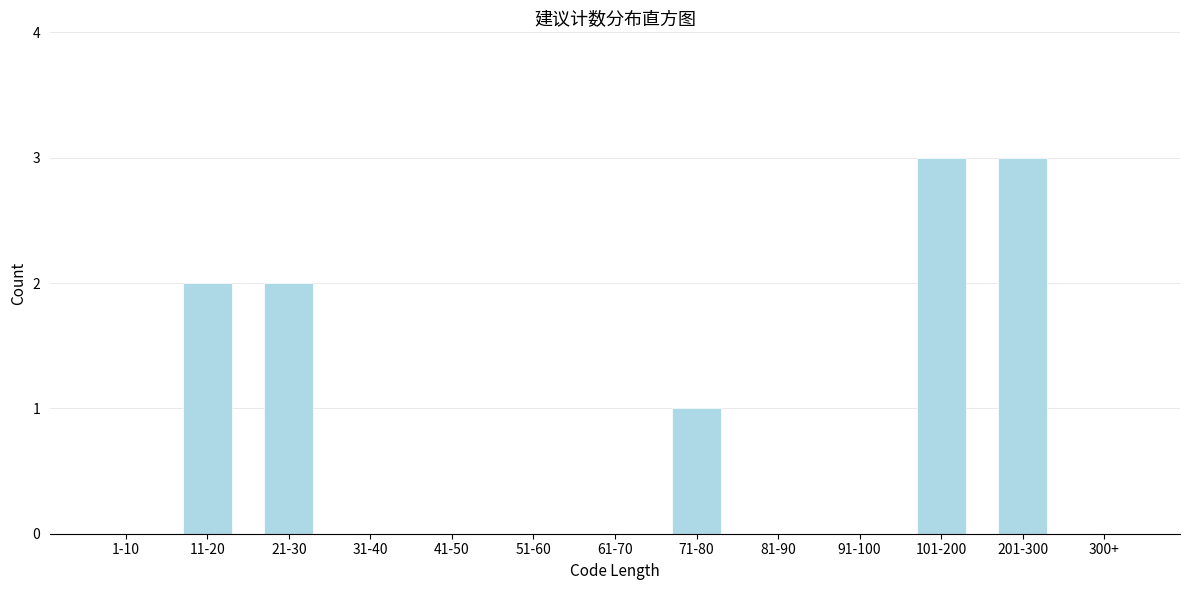

Reading left to right, transcribe all the data shown in this chart.

1-10=0	11-20=2	21-30=2	31-40=0	41-50=0	51-60=0	61-70=0	71-80=1	81-90=0	91-100=0	101-200=3	201-300=3	300+=0